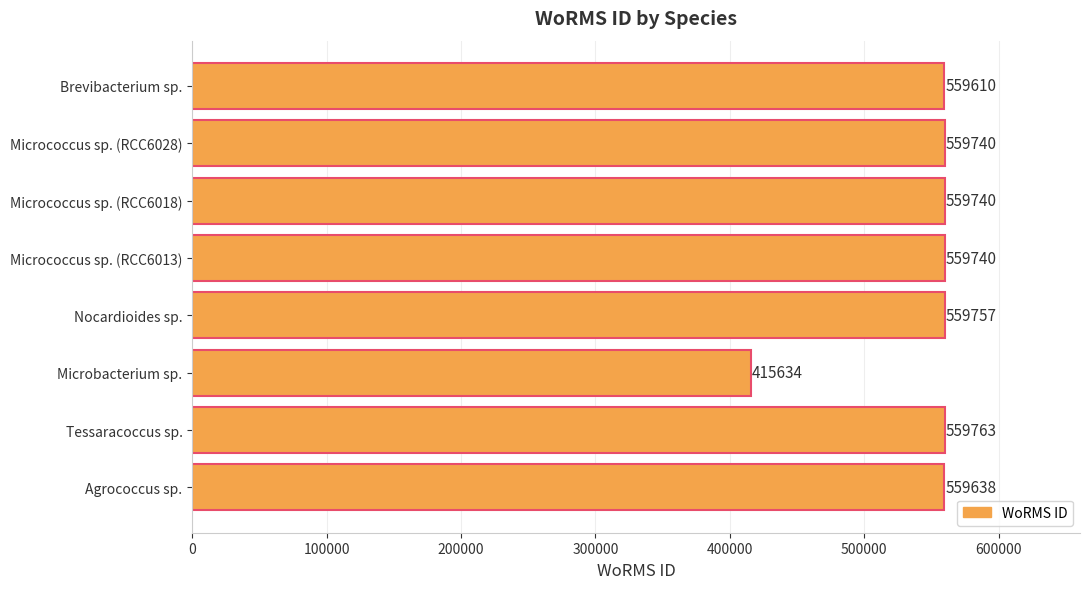

Which label corresponds to the largest value in the chart?

Tessaracoccus sp.